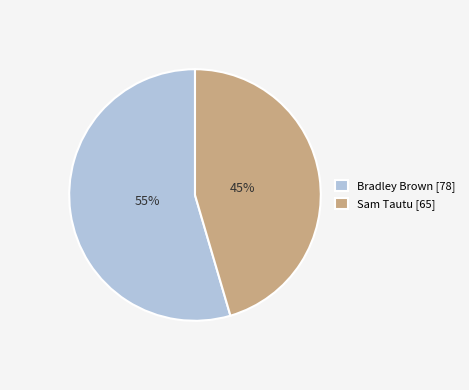

Count the number of slices in the pie.

2